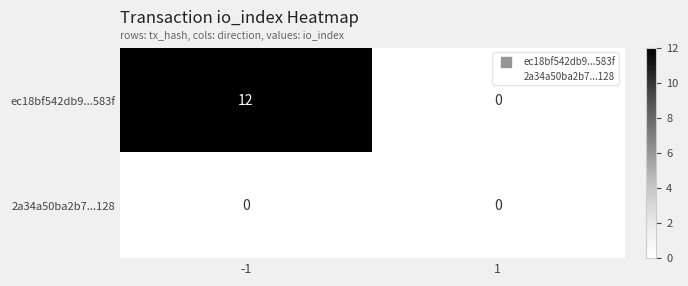

List the series in order of their overall mean, lowest first.

2a34a50ba2b7...128, ec18bf542db9...583f